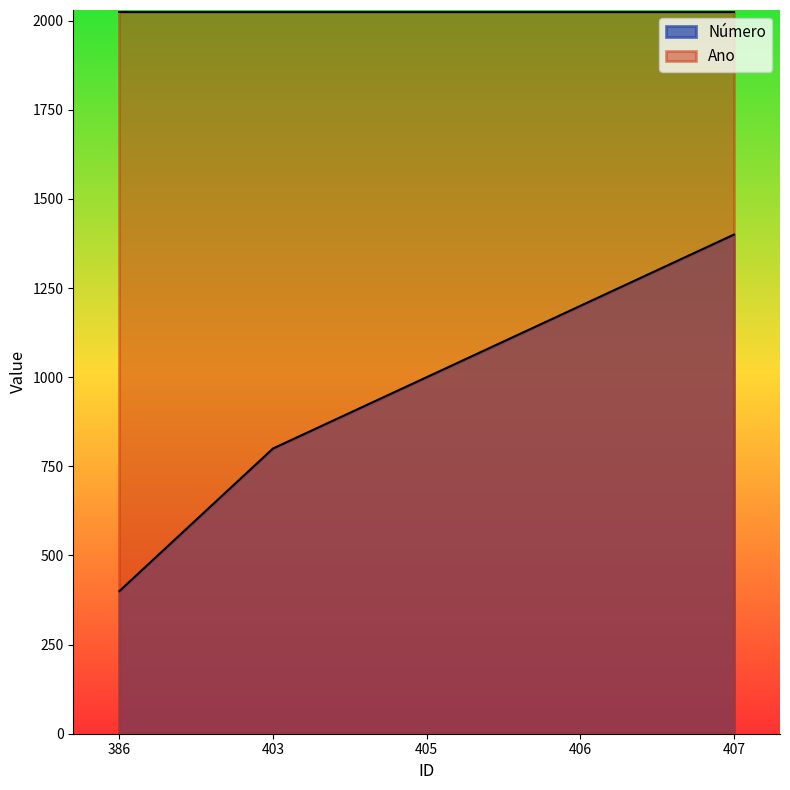

Where does the data first go above 1000?

406